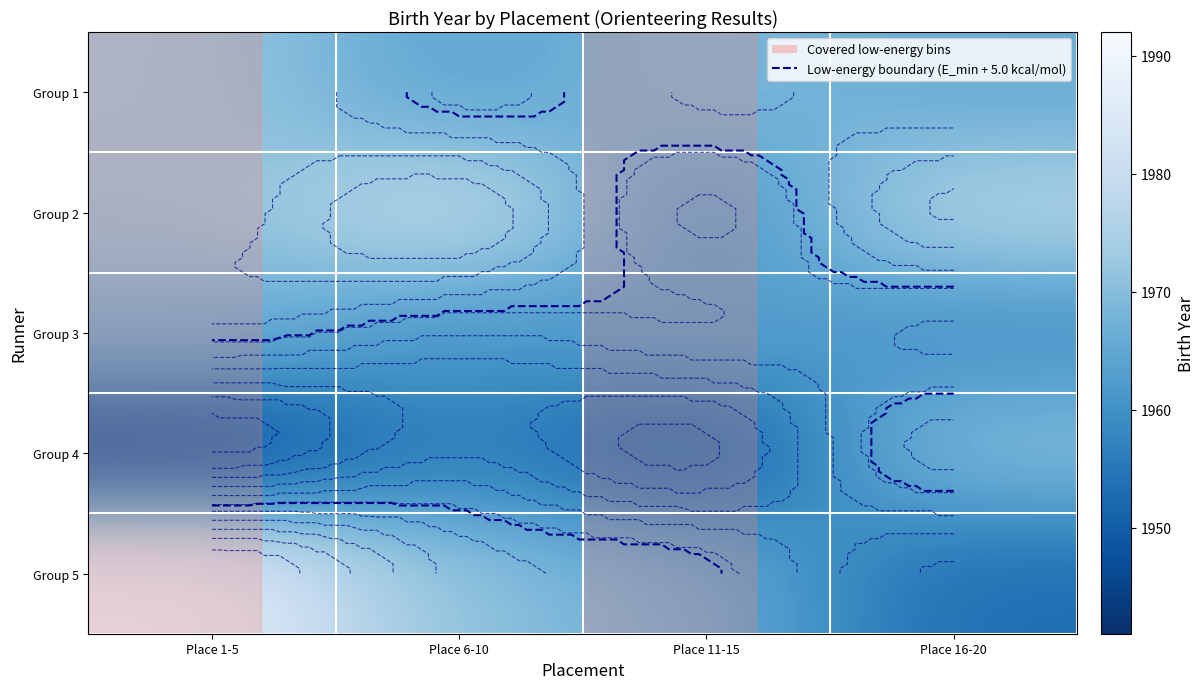

How many distinct data groups are displayed?

5